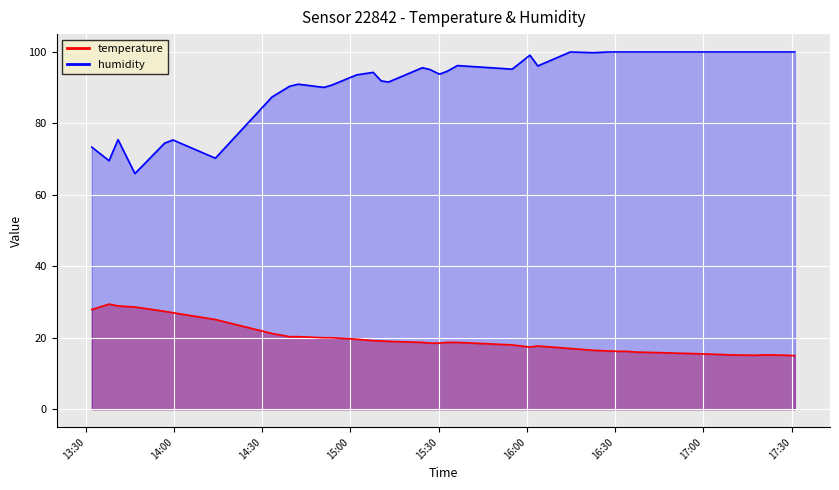

What is the label of the 7th point from the left?

2022-10-04T14:14:08